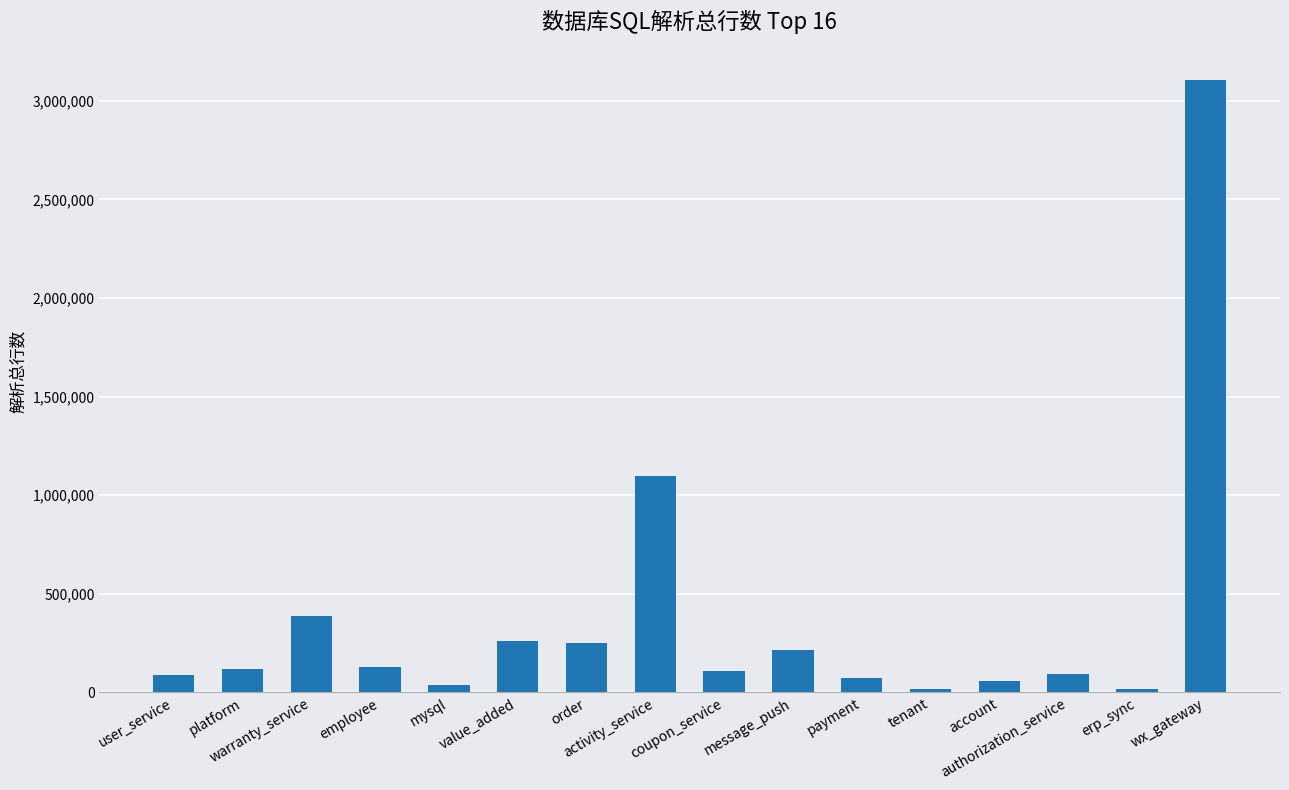

What is the label of the 6th bar from the right?

payment